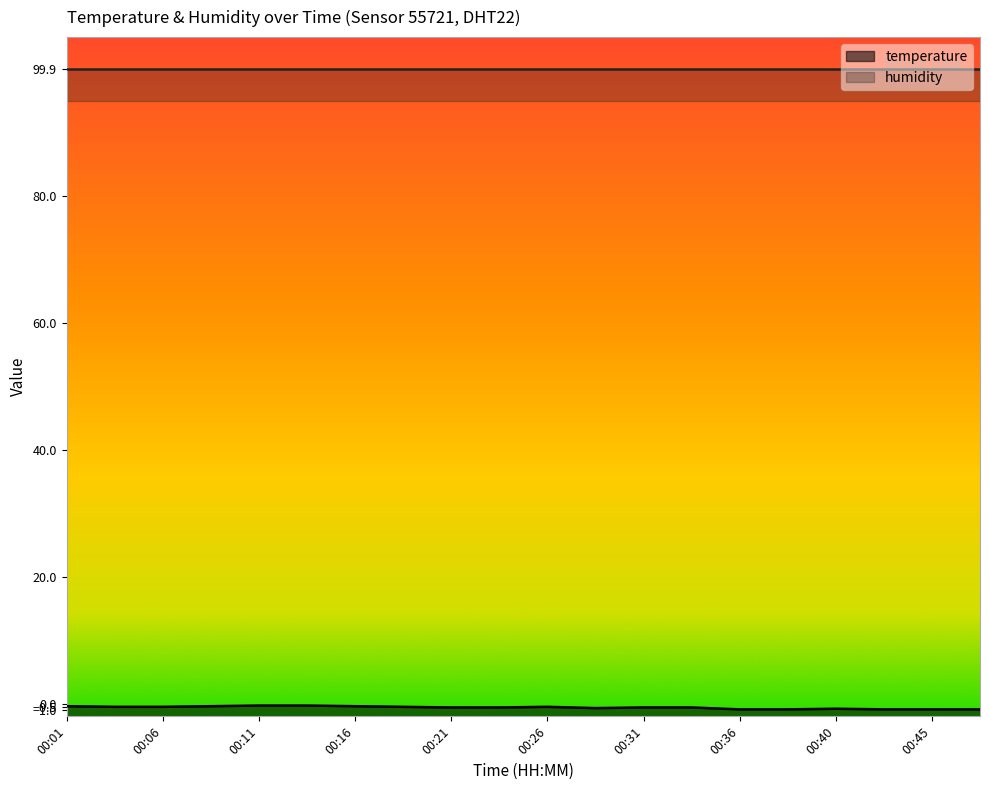

List the labels in order of value, largest first.

00:11, 00:14, 00:01, 00:09, 00:16, 00:04, 00:06, 00:18, 00:26, 00:21, 00:23, 00:31, 00:33, 00:28, 00:40, 00:36, 00:38, 00:43, 00:45, 00:48